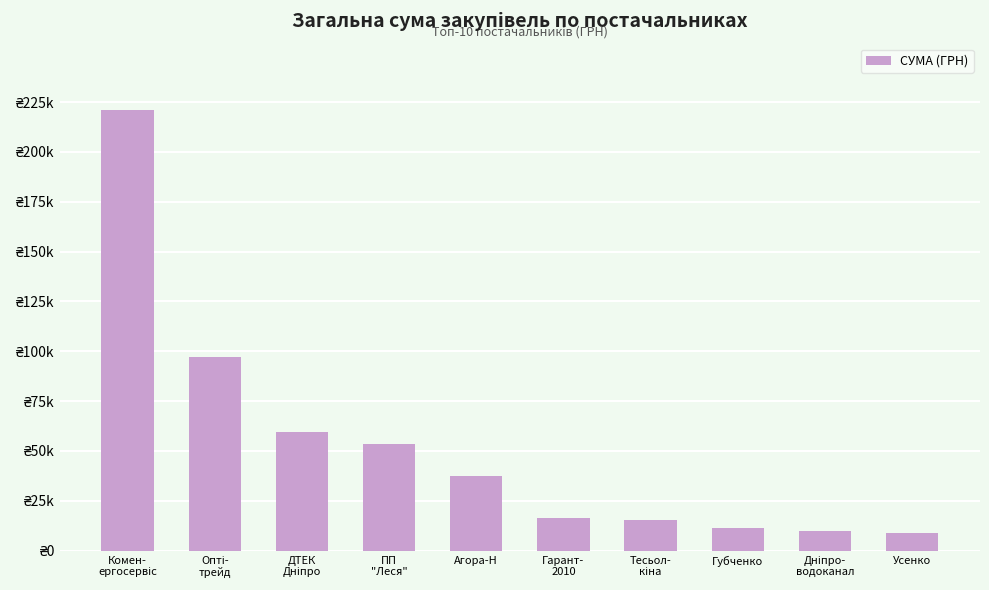

Are the bars grouped side by side (vs. stacked)?

No